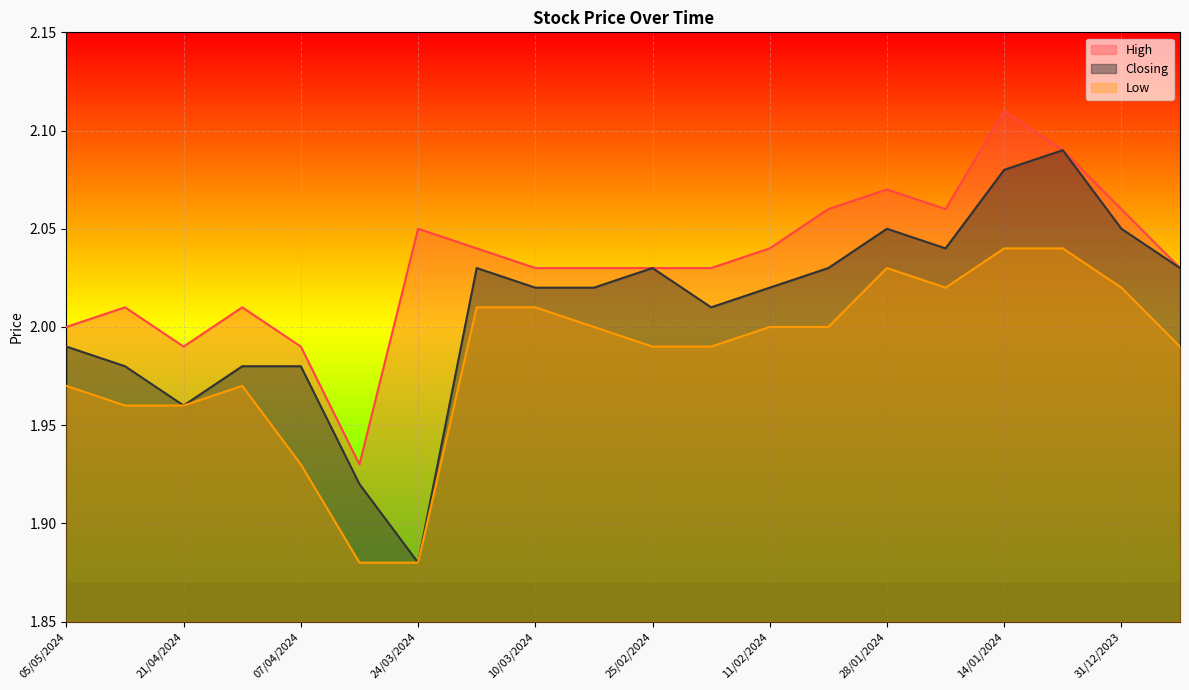

Where is Closing nearest to the value 1?

24/03/2024